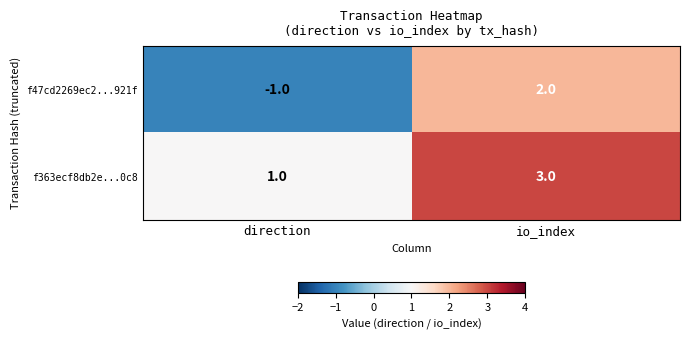

How many values in f47cd2269ec2...921f are below zero?

1